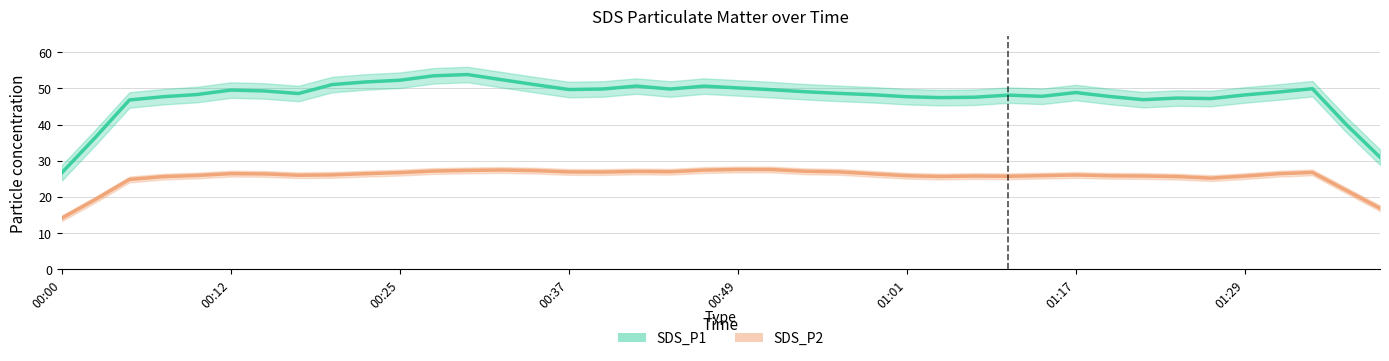

What is the difference between the maximum and minimum values in the SDS_P1 series?

27.1